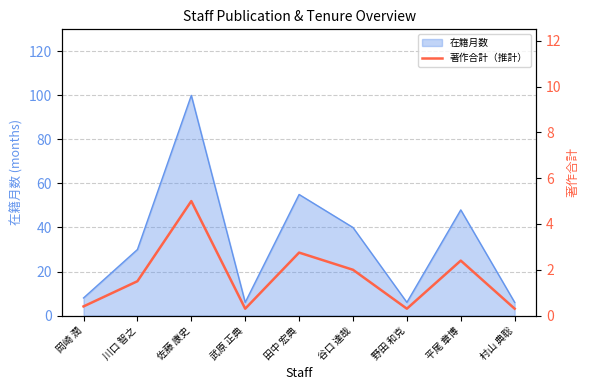

Which category has the highest value in the 在籍月数 series?

佐藤 康史